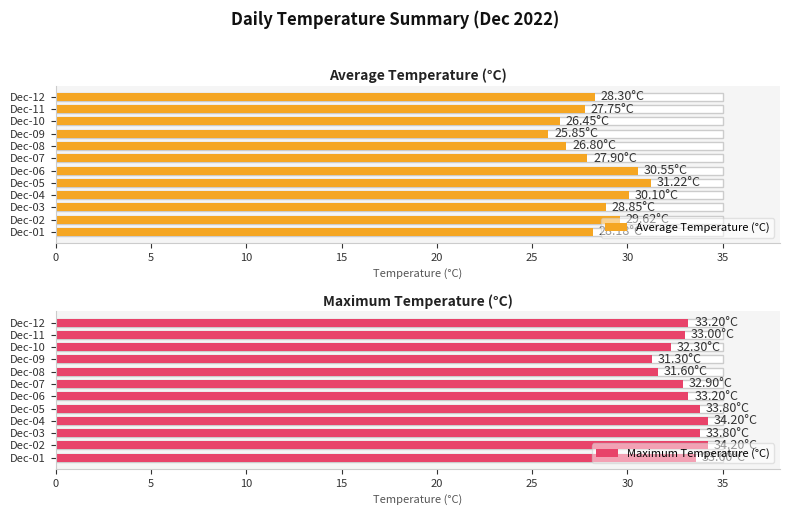

How many bars are there in total?

24